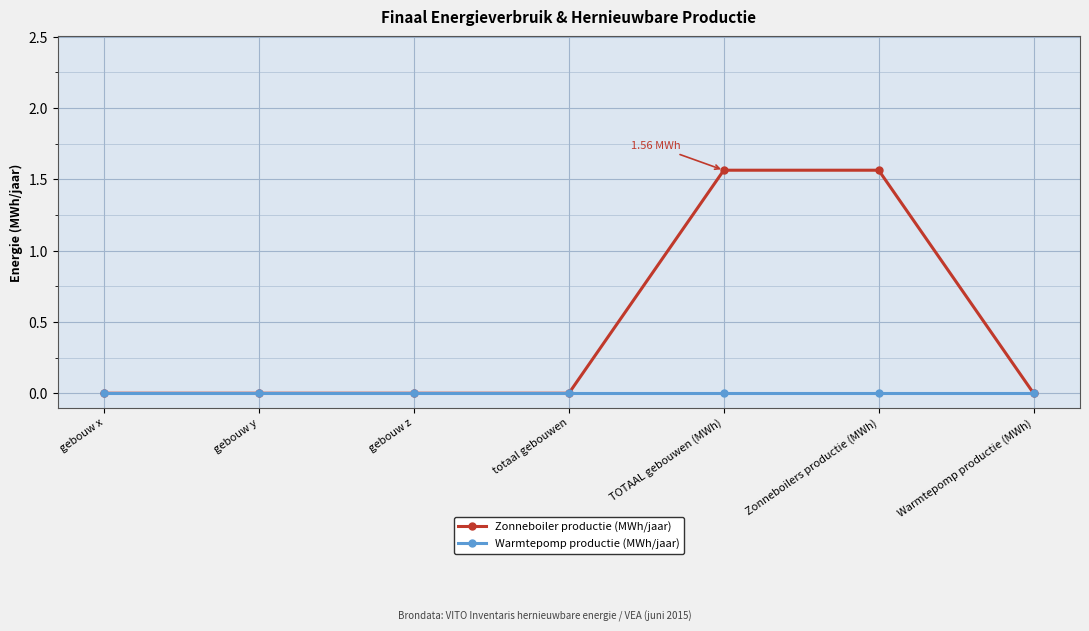

Which series has the largest total across all categories?

Zonneboiler productie (MWh/jaar)